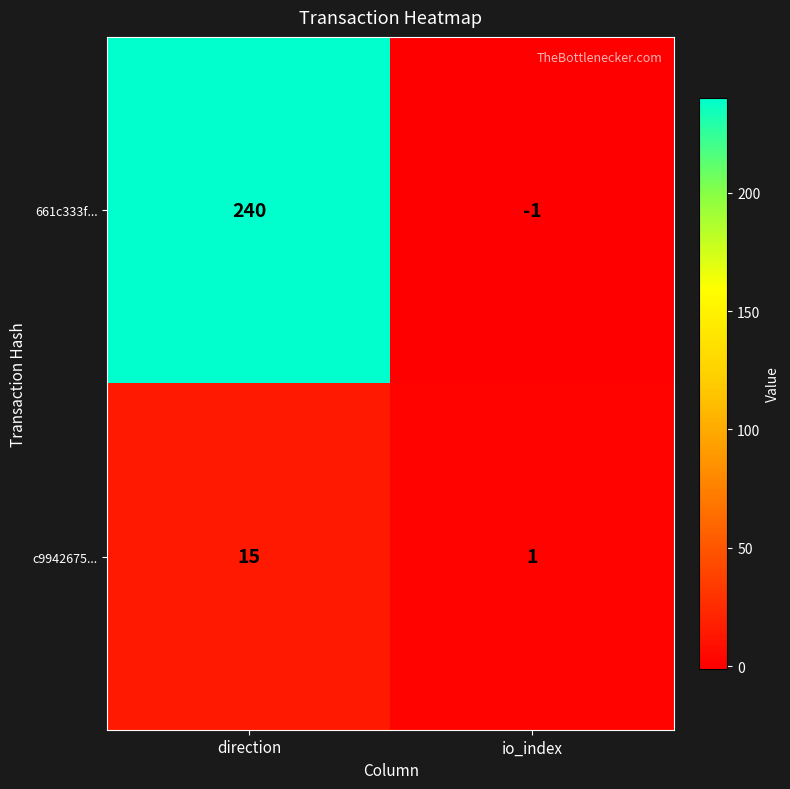

What is the sum of the c9942675... values at direction and io_index?

16